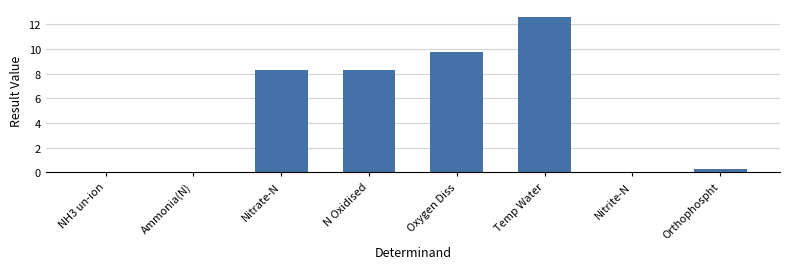

The chart shows a value of 0.0 at Nitrite-N. True or false?

True